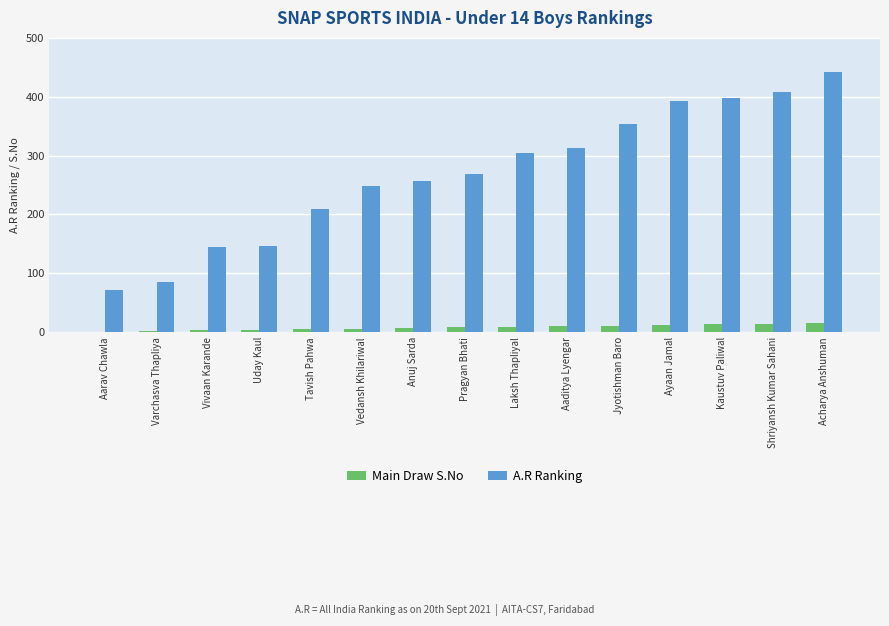

Which series changed the most between Tavish Pahwa and Anuj Sarda?

A.R Ranking